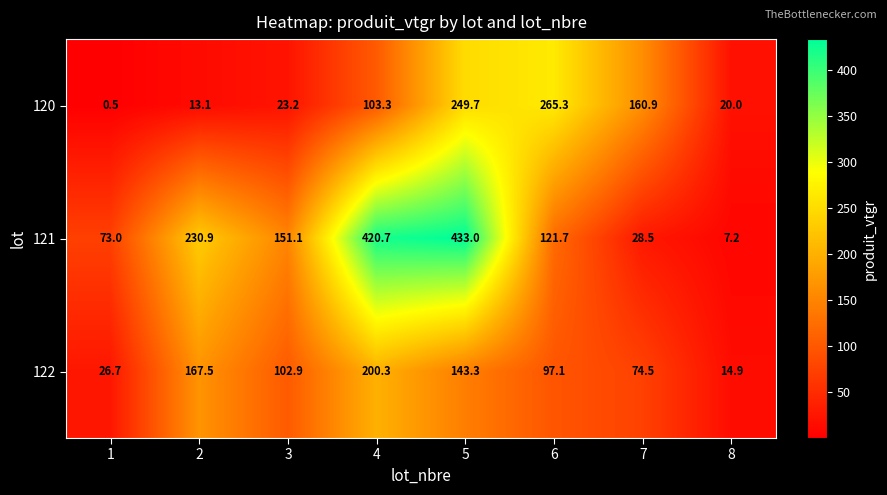

What is the average value of the 122 series?

103.4